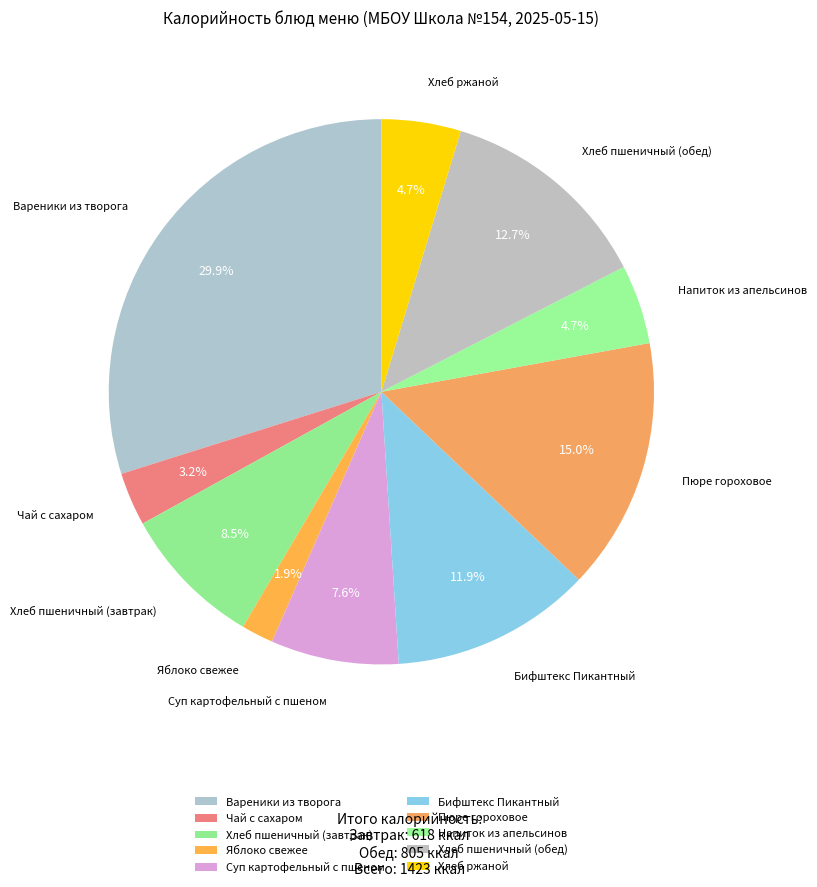

What is the smallest slice in the pie chart?

Яблоко свежее